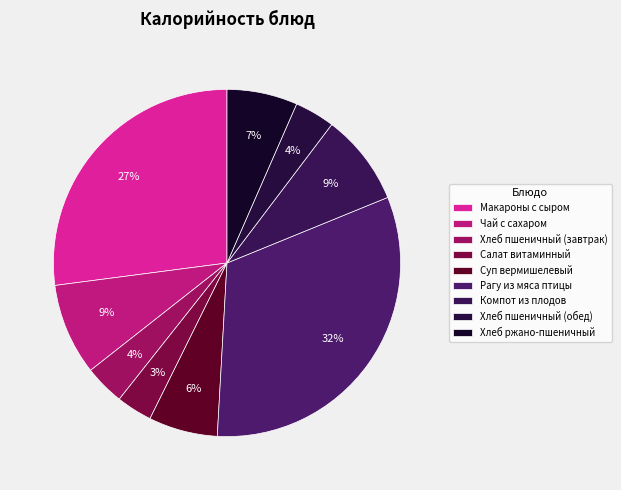

Is it true that Хлеб пшеничный (обед) is 4% of the pie?

True